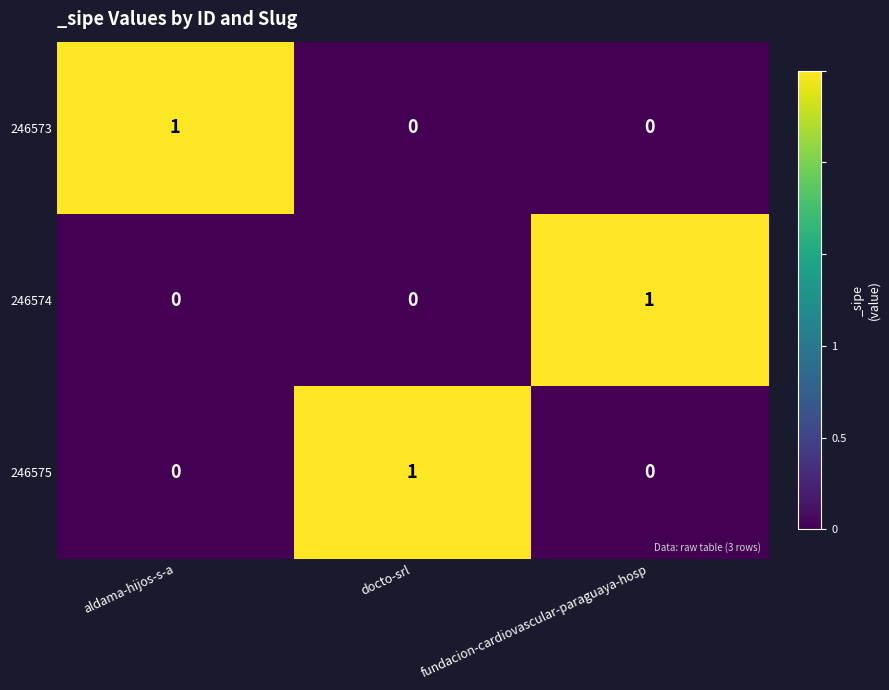

At how many categories does at least one series exceed 0?

3